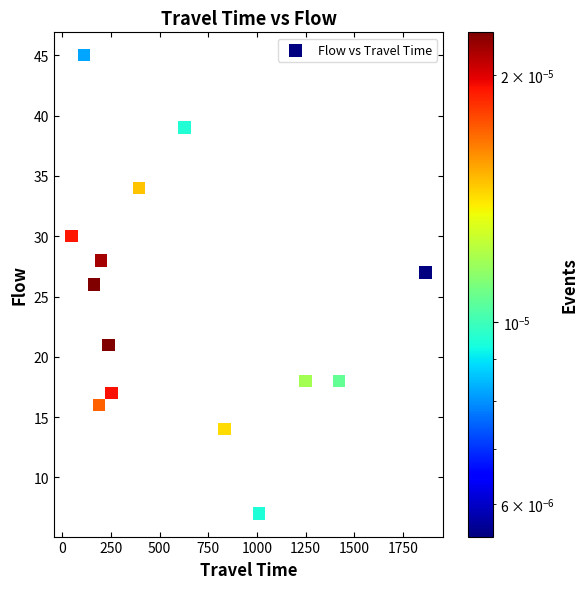

What is the range of X values (max minus min)?

1816